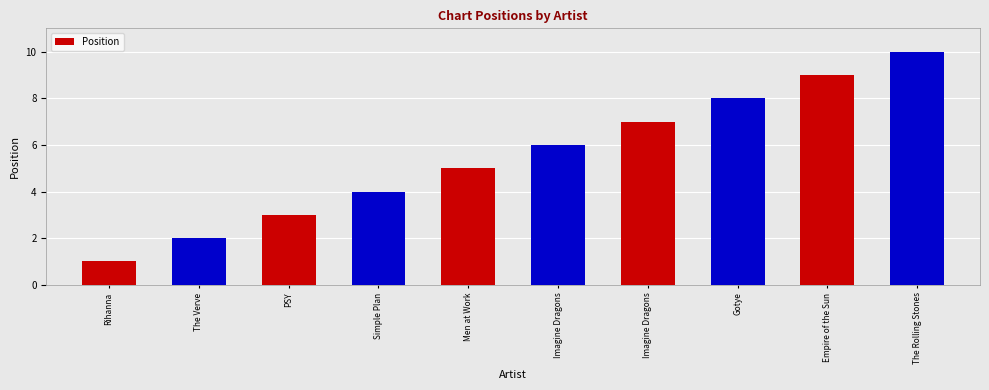

How many values are between 3 and 8?

6